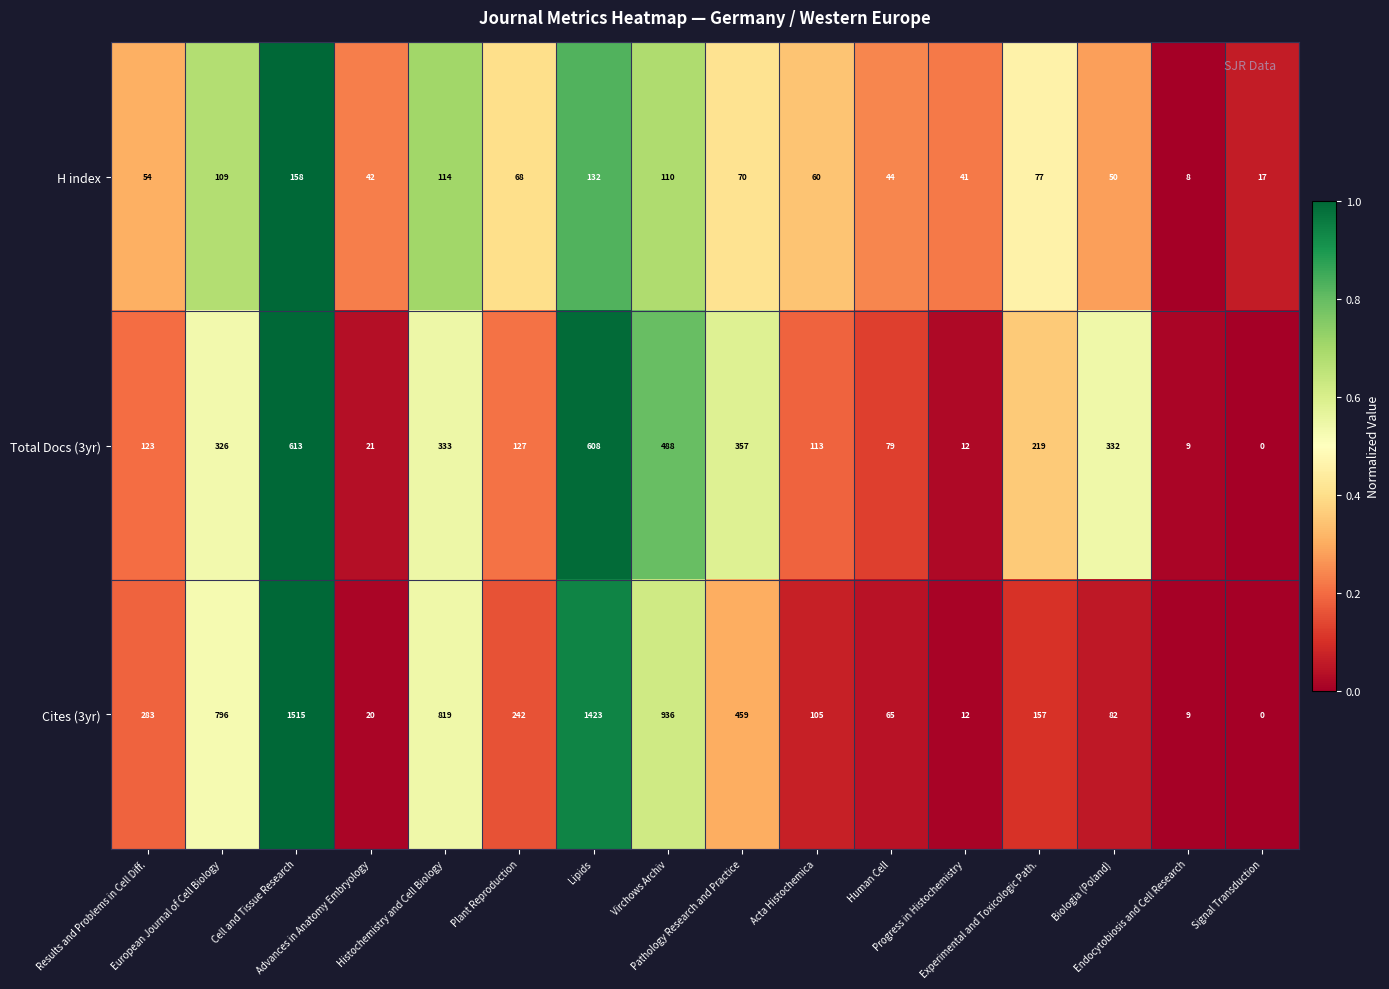

What is the average value of the H index series?

72